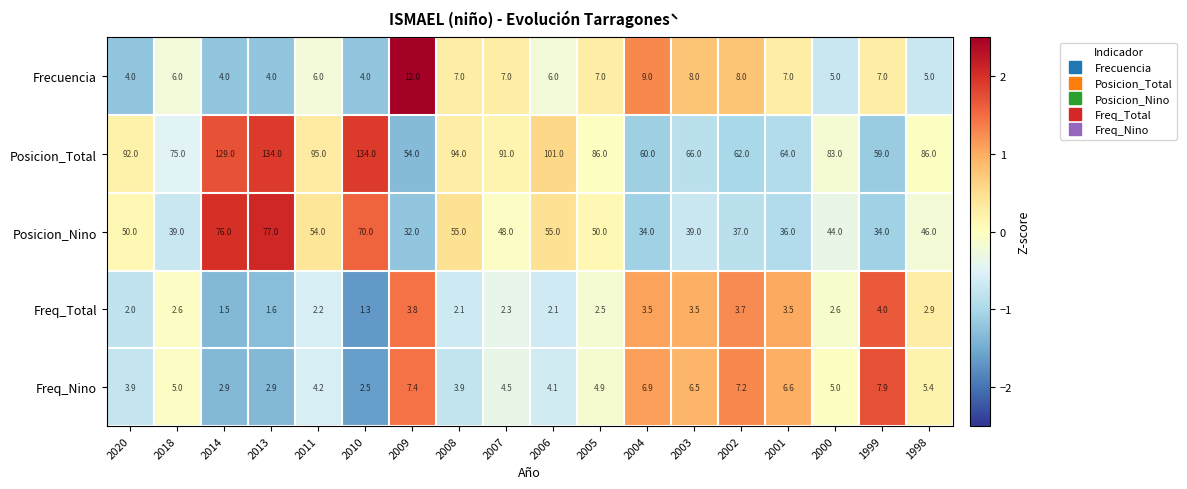

Is it true that Freq_Total equals 3.5 at 2001?

True